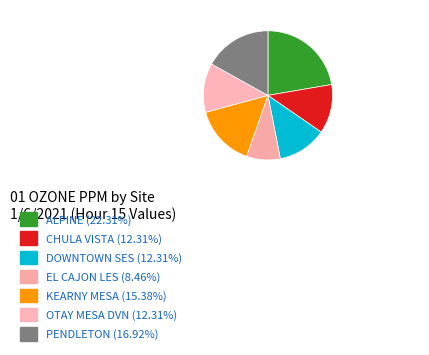

Does any single category account for the majority?

No